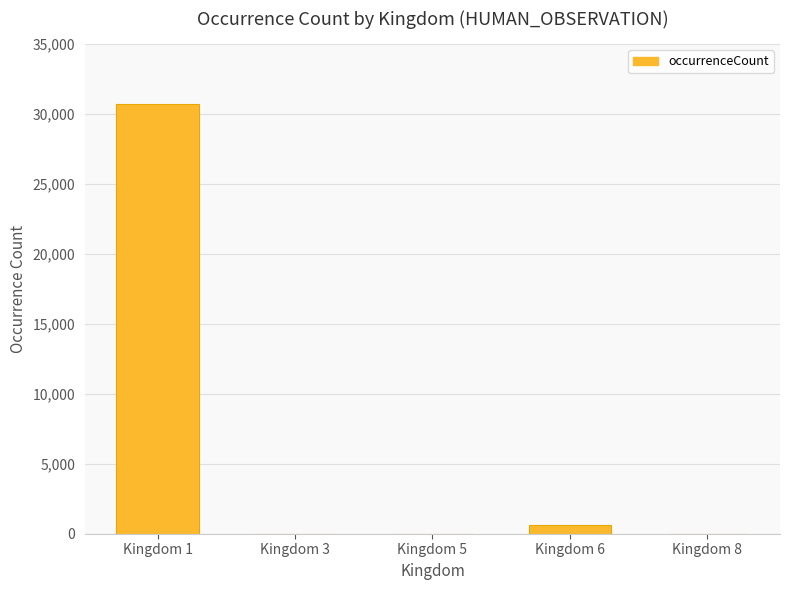

What is the greatest value displayed?

30750